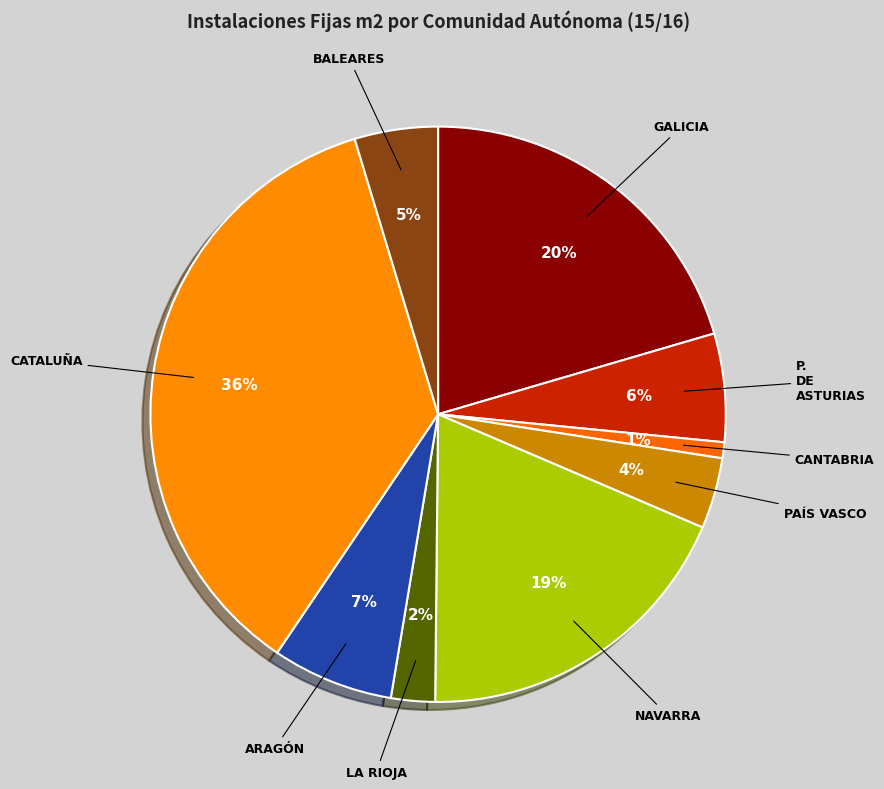

Between P. DE ASTURIAS and PAÍS VASCO, which is larger?

P. DE ASTURIAS